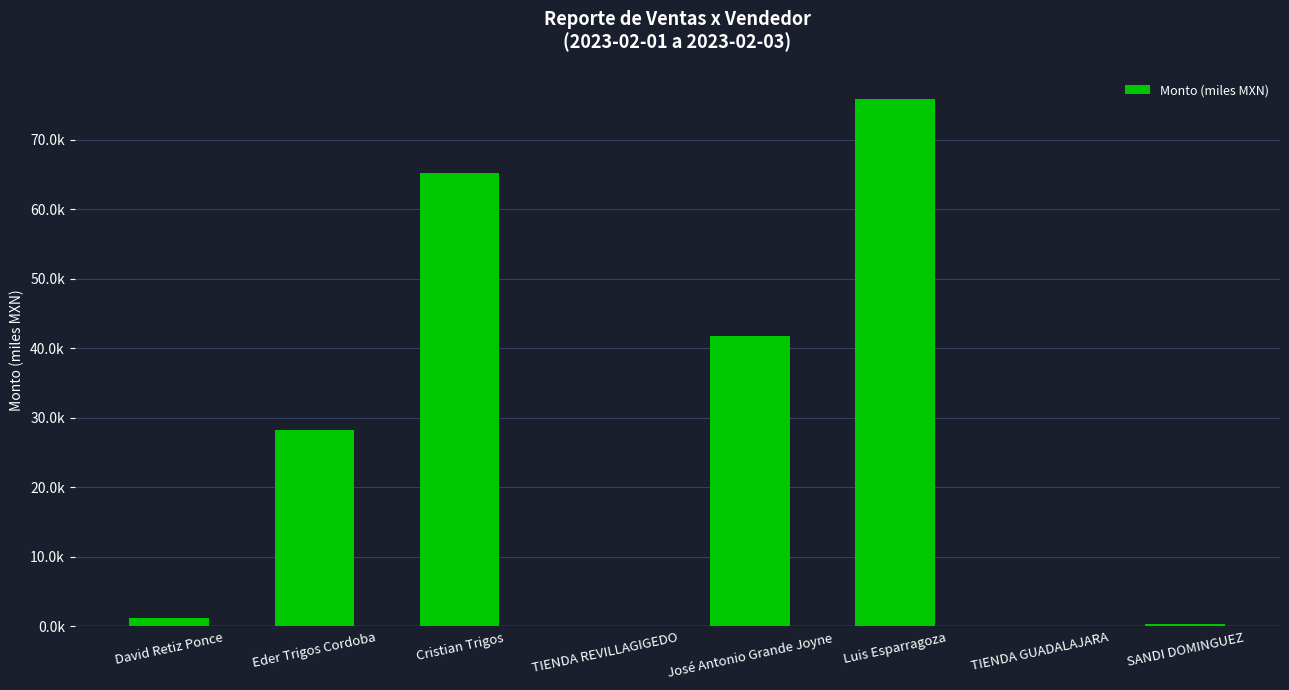

How many values are below 28?

4